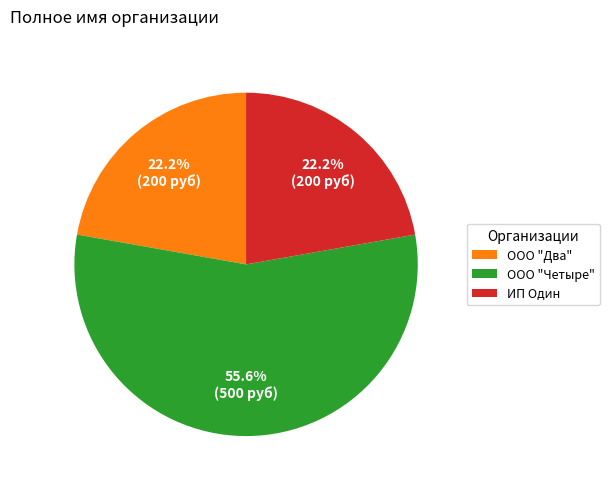

Do ООО "Два" and ИП Один together represent more than half of the pie?

No